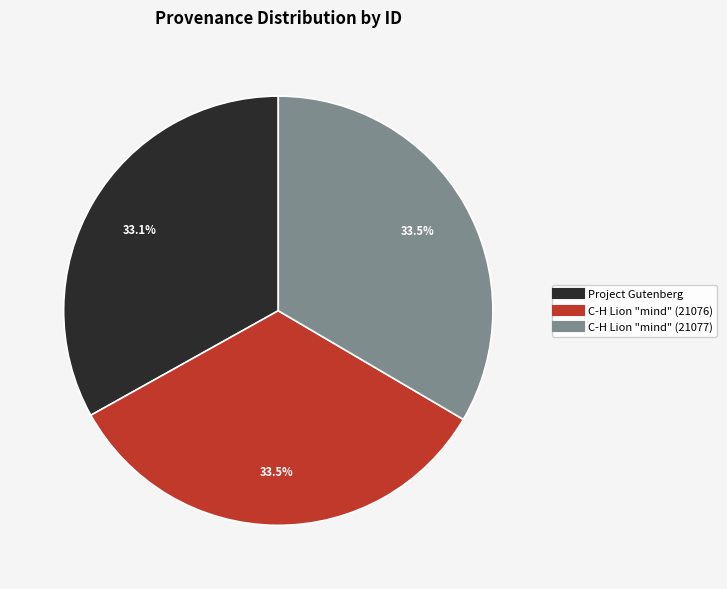

Approximately how many times larger is the value at C-H Lion "mind" (21077) compared to Project Gutenberg?

1.0